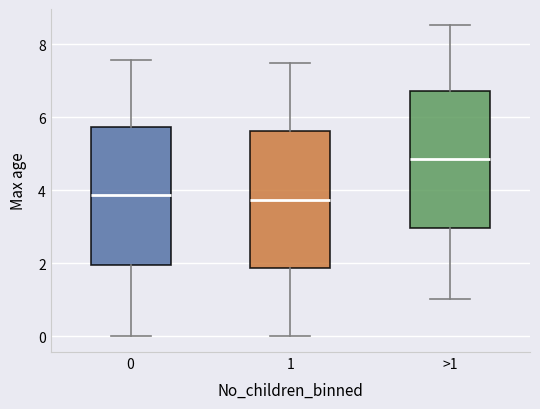

Reading left to right, read every box against the y-axis: the position of its median line, the range the box covers, and the ends of its whiskers. The values are not printed on the chart, so give them approximately, as read against the axis.

0: median 3.8, box 2.0 to 5.8, whiskers 0.0 to 7.6
1: median 3.8, box 1.8 to 5.6, whiskers 0.0 to 7.4
>1: median 4.8, box 3.0 to 6.8, whiskers 1.0 to 8.6